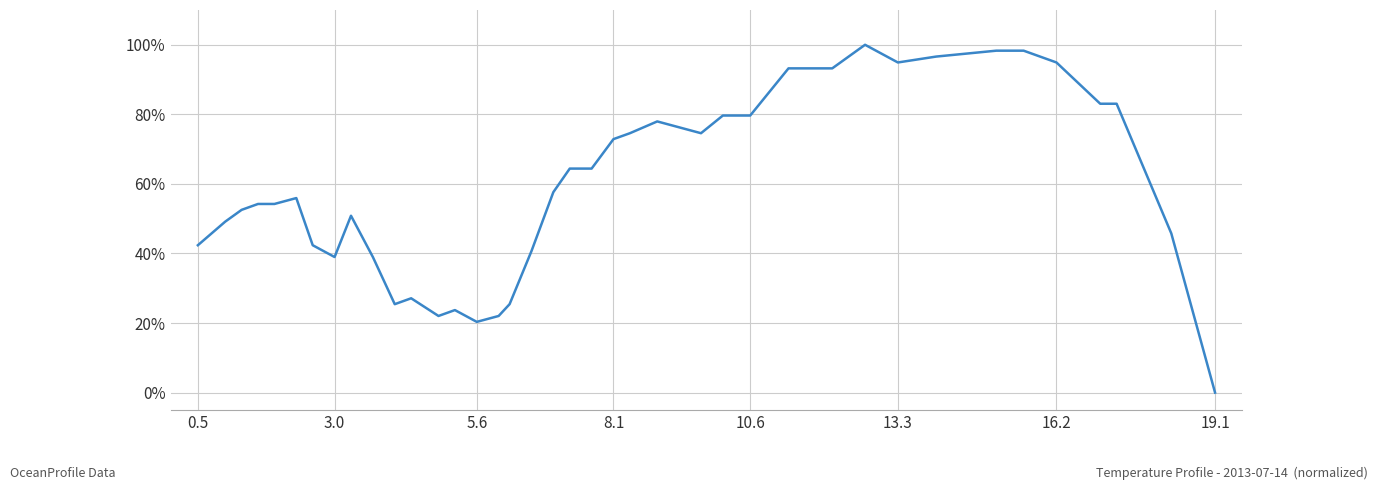

What is the difference between the maximum and minimum values?

100.0